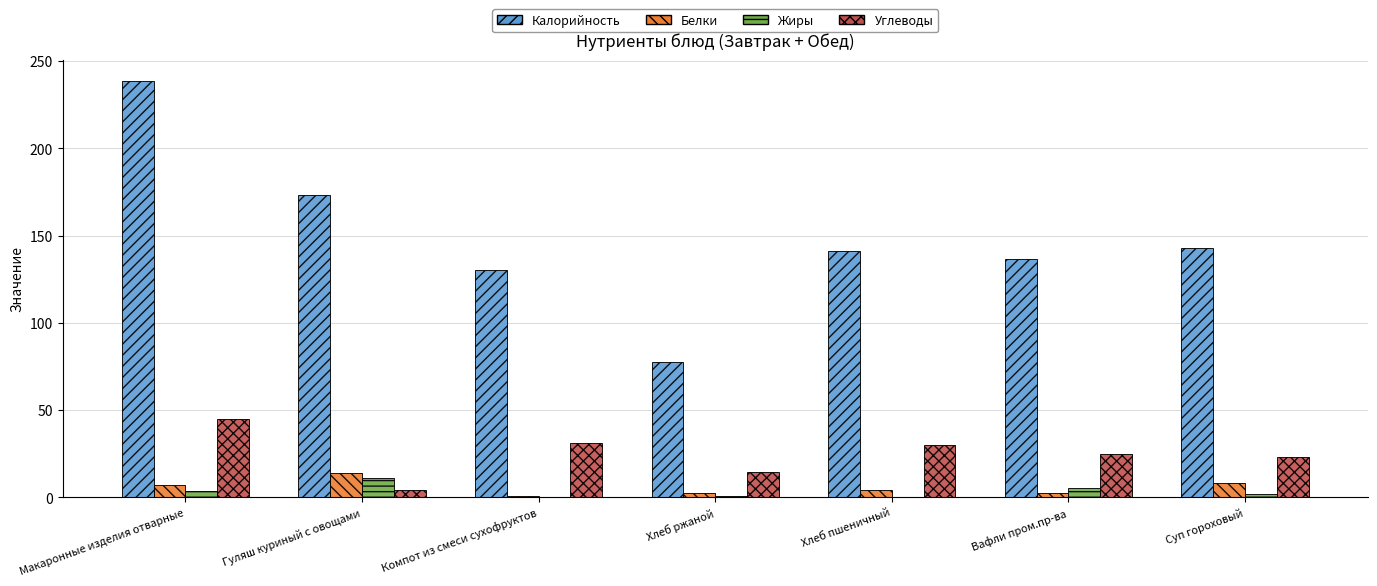

Are the bars grouped side by side (vs. stacked)?

Yes